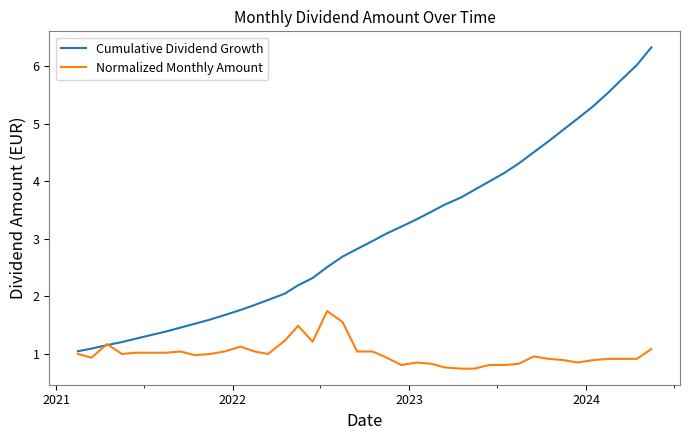

Which series has the widest spread of values?

Cumulative Dividend Growth